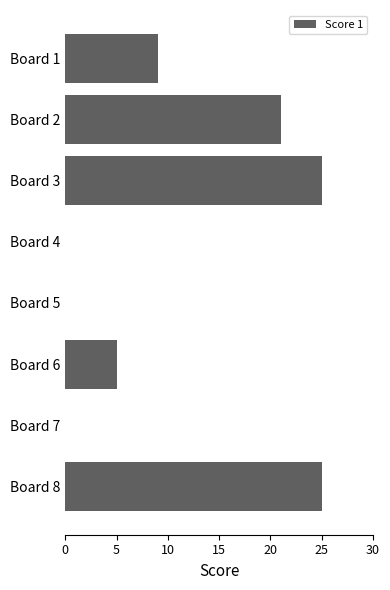

What is the maximum value shown in the chart?

25